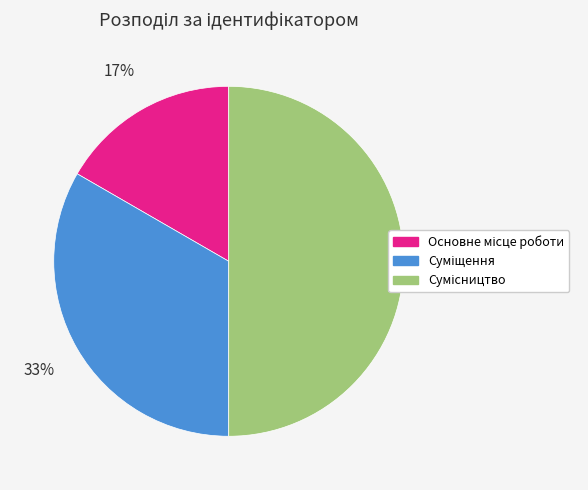

To the nearest percent, what is the difference between the largest and smallest slice percentages?

33%